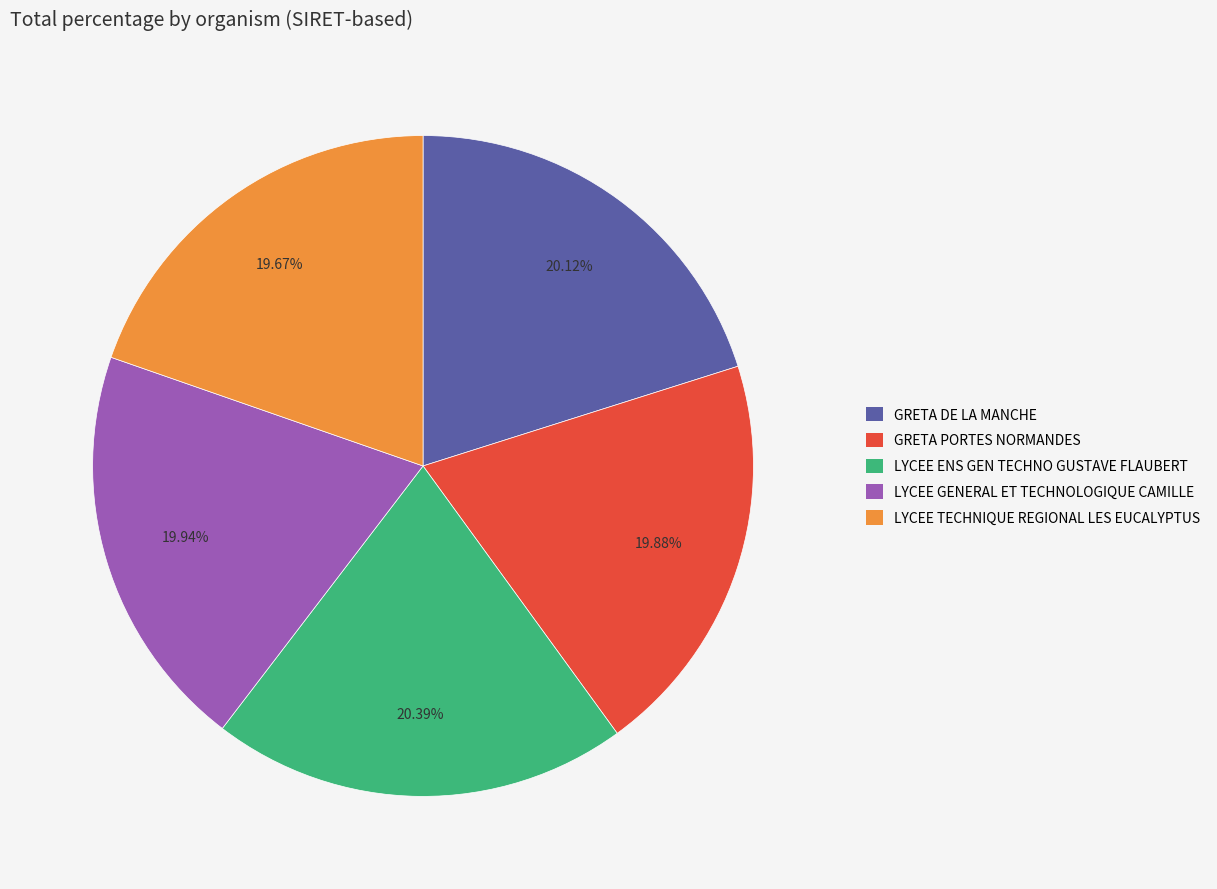

Approximately how many times larger is the value at GRETA PORTES NORMANDES compared to GRETA DE LA MANCHE?

1.0